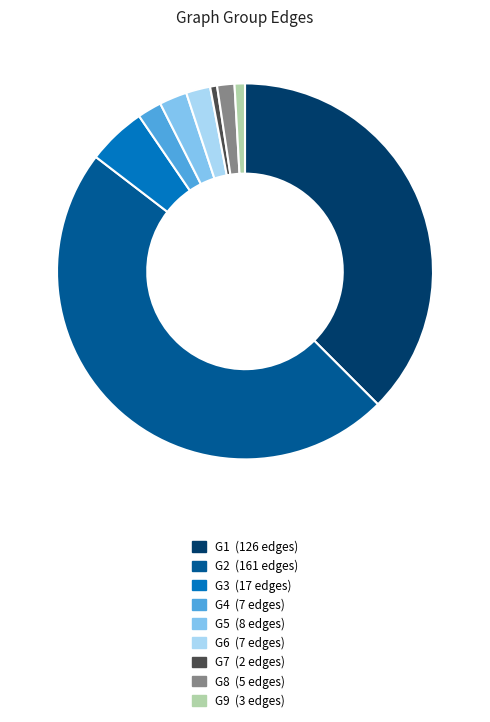

Which category has the biggest portion of the pie?

G2